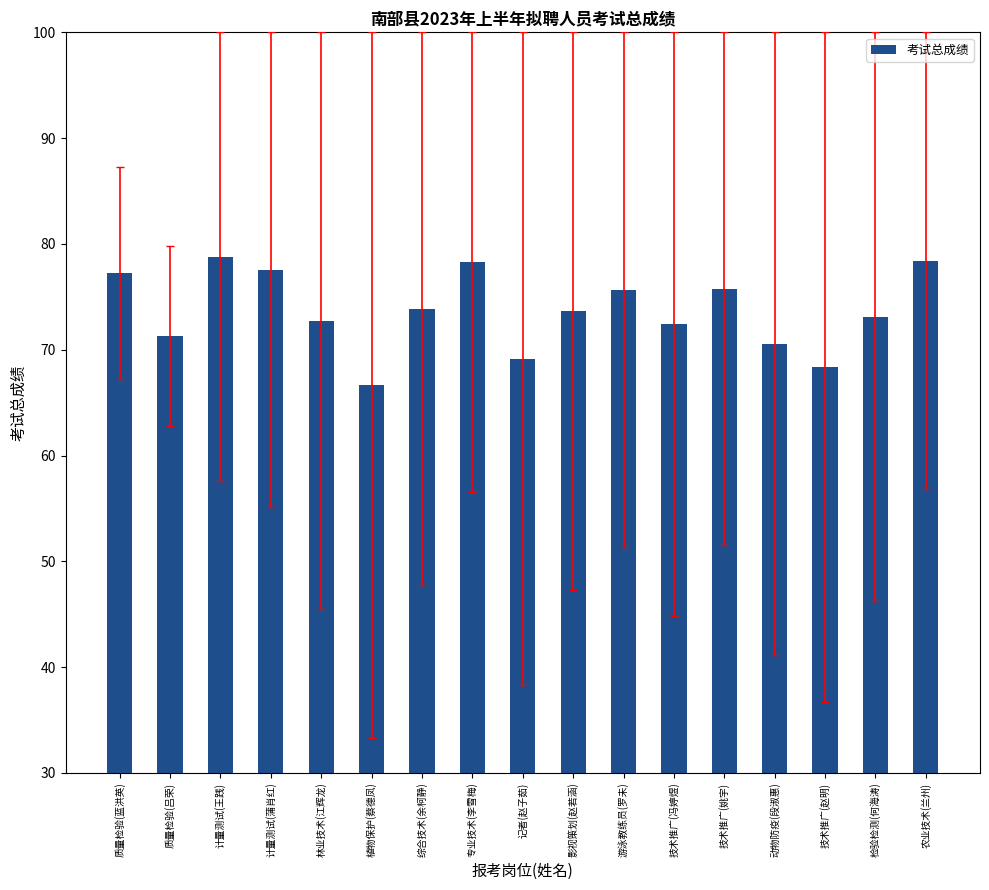

What is the approximate value at 动物防疫(段淑惠)?

70.6